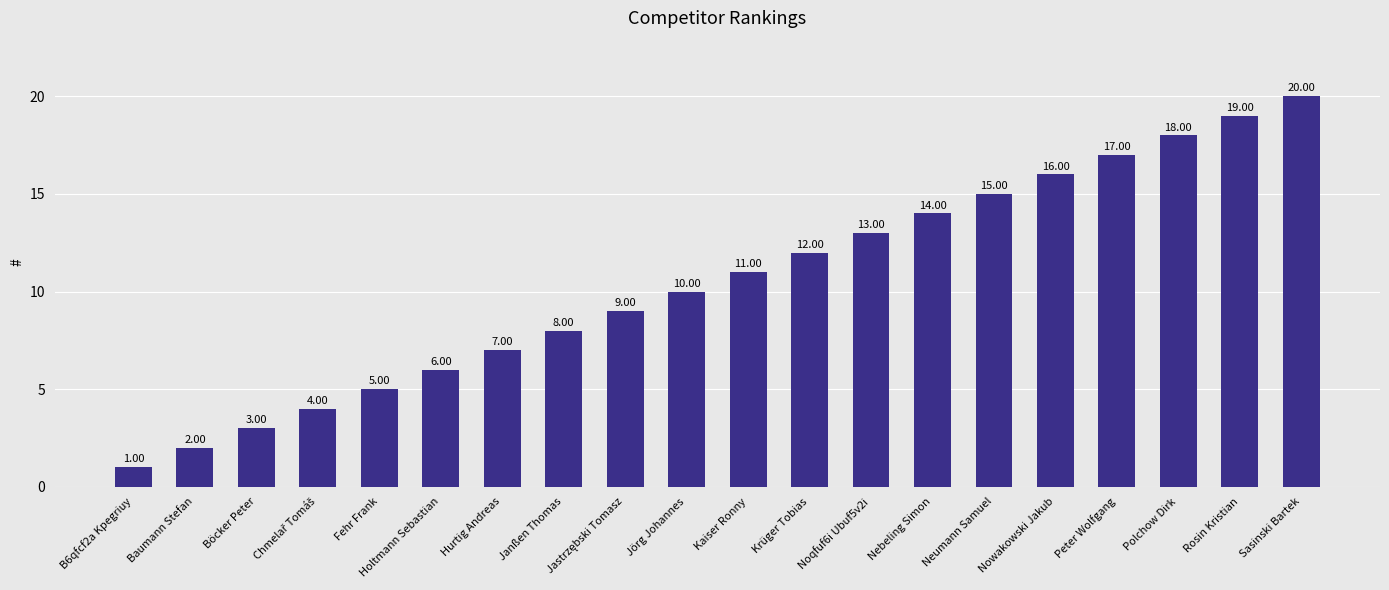

What is the sum of the values at Fehr Frank and Jörg Johannes?

15